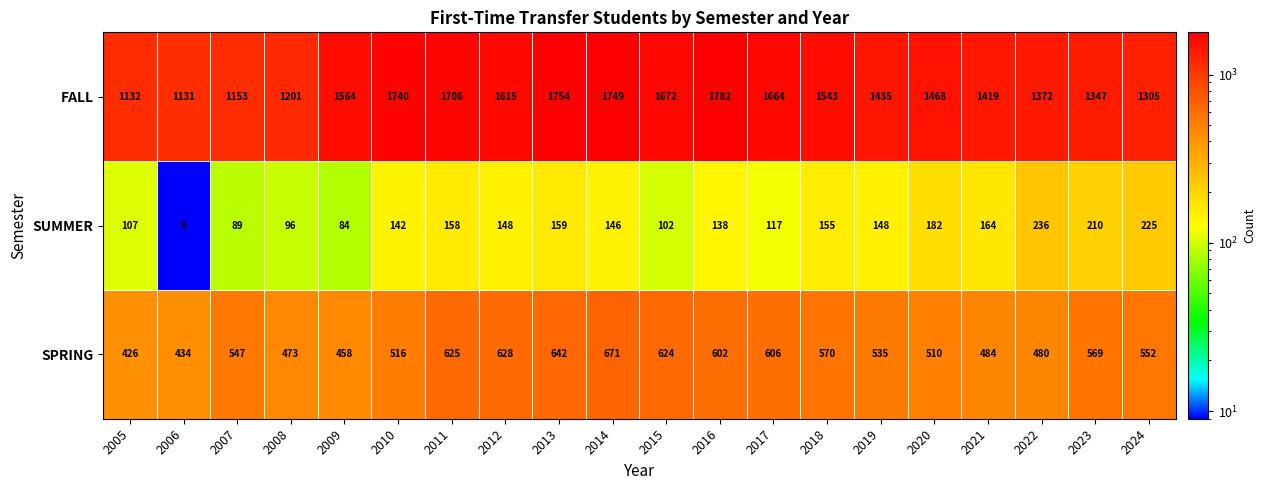

What is the difference between the second highest and minimum values in the FALL series?

623